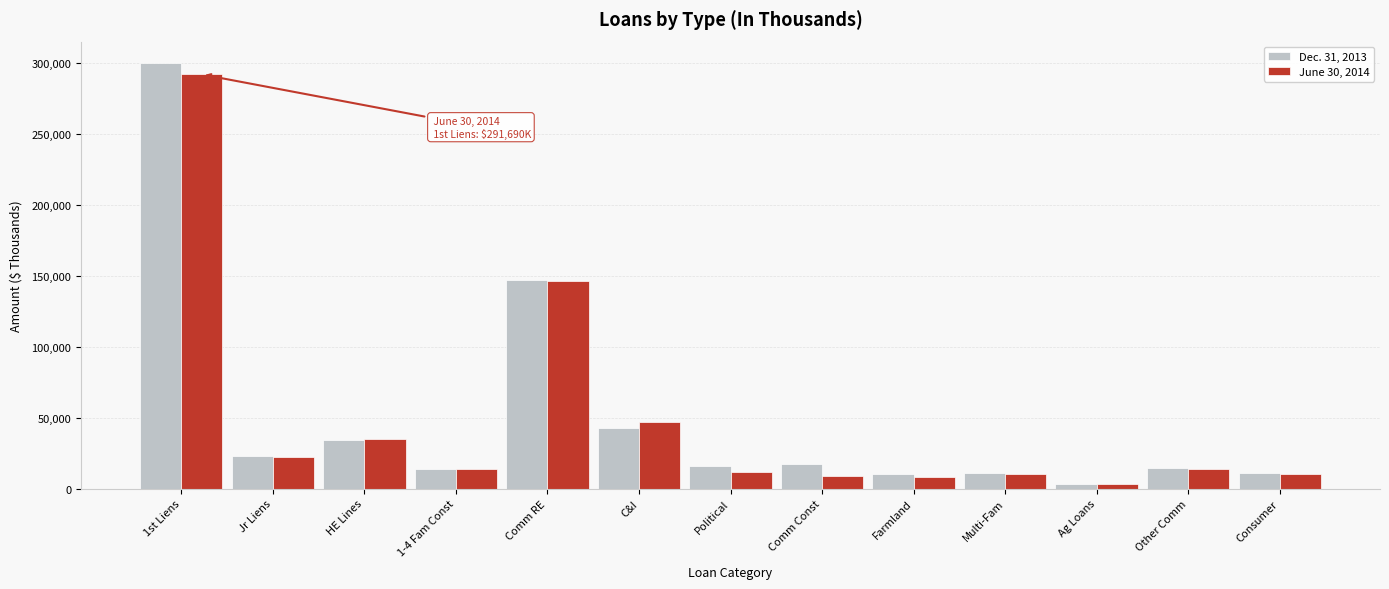

Rank the series at Comm Const from lowest to highest value.

June 30, 2014, Dec. 31, 2013